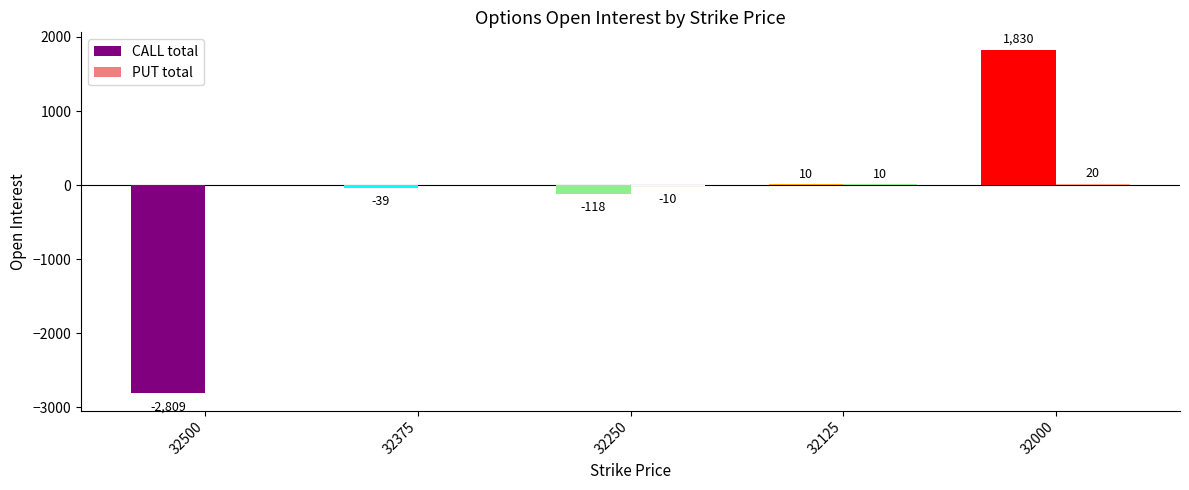

Are the bars horizontal?

No